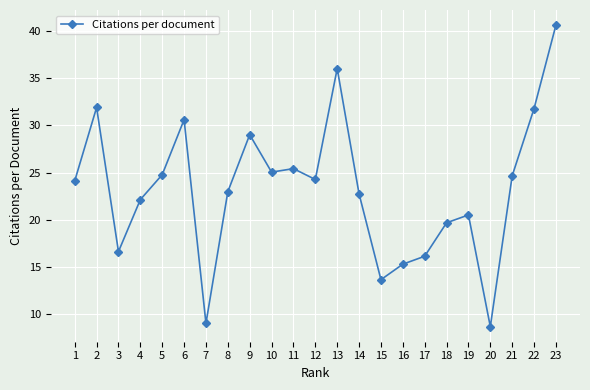

What is the difference between the maximum and minimum values?

31.9